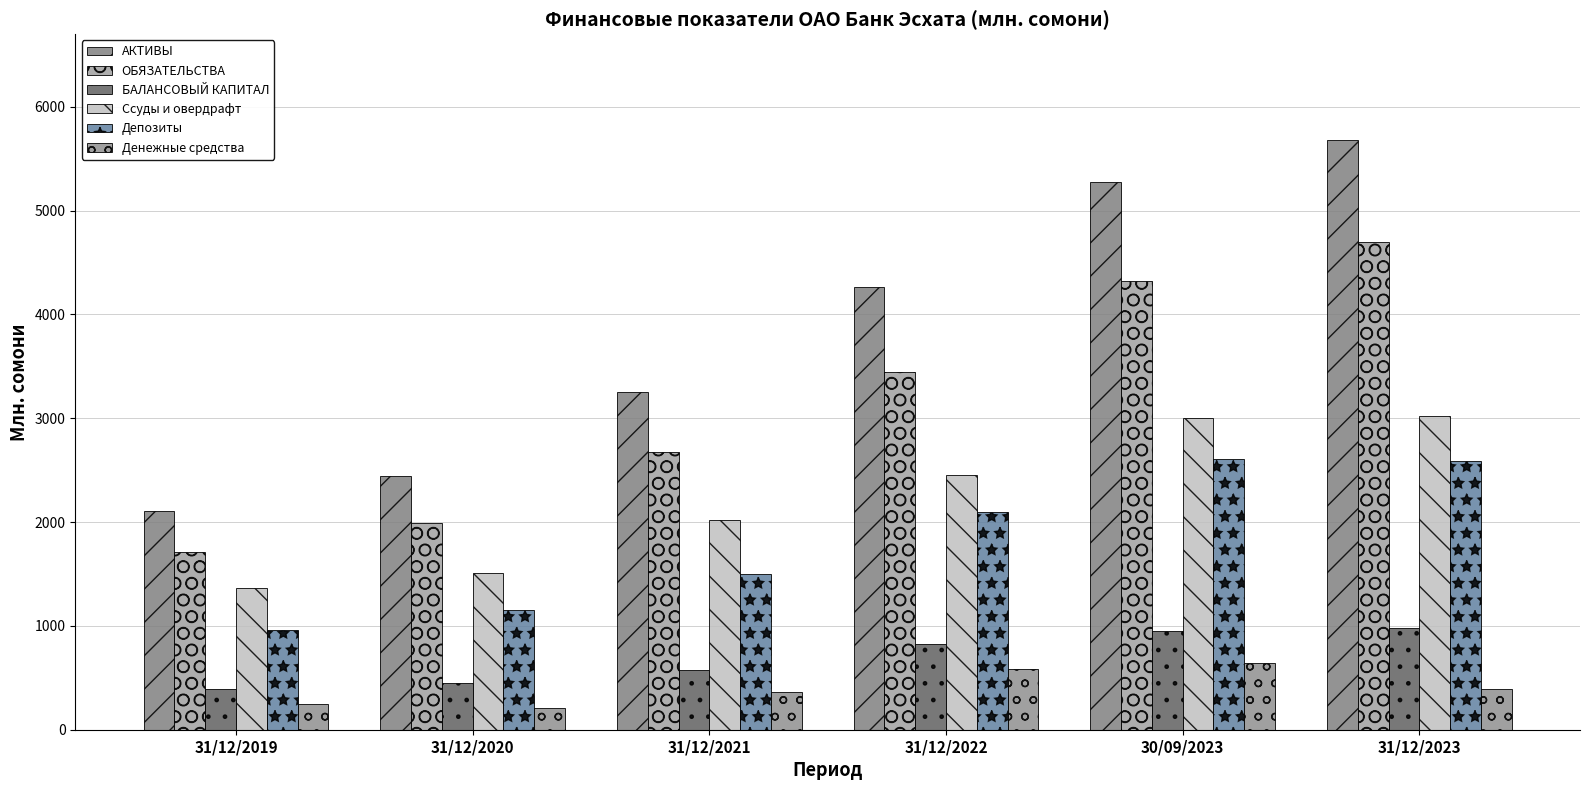

Rank the categories by БАЛАНСОВЫЙ КАПИТАЛ value from lowest to highest.

31/12/2019, 31/12/2020, 31/12/2021, 31/12/2022, 30/09/2023, 31/12/2023